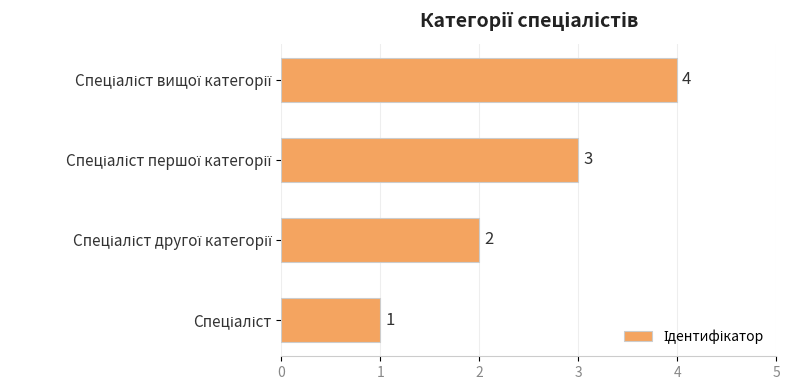

What is the difference between the maximum and minimum values?

3